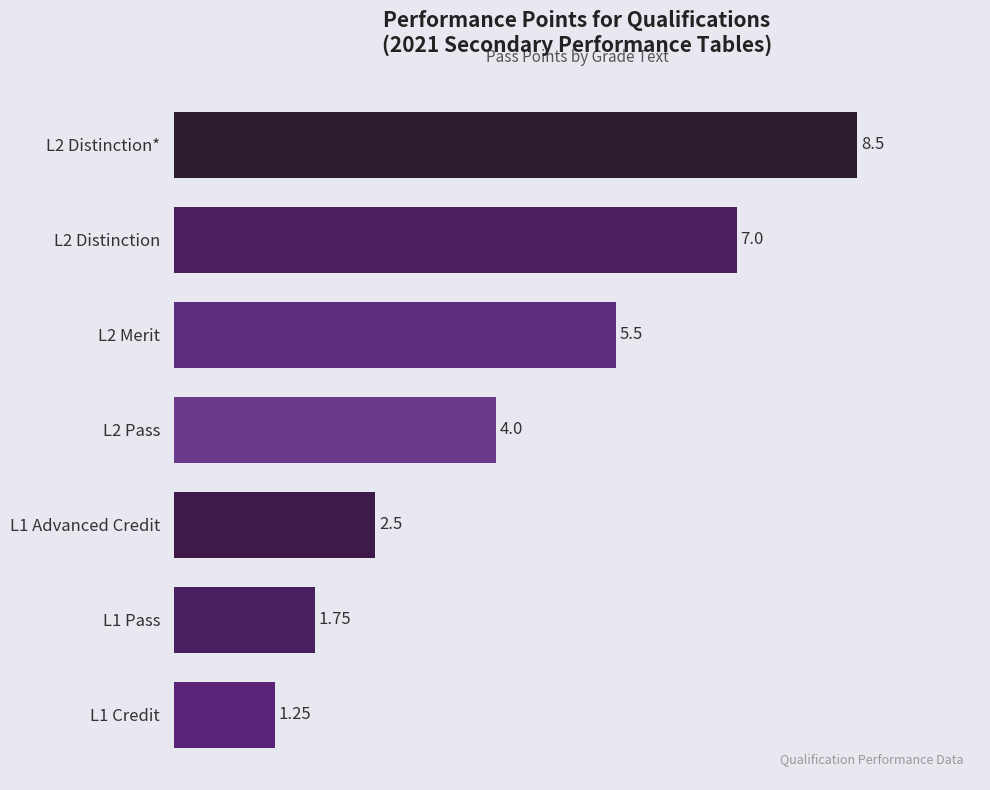

What is the difference between the values at L2 Distinction and L2 Pass?

3.0